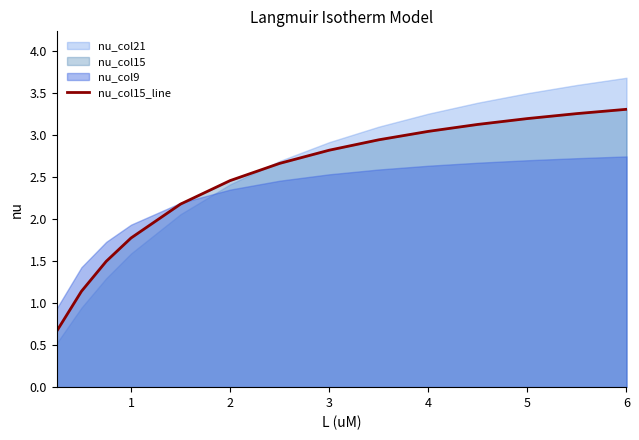

The nu_col15_line series shows 3.3 at 6. True or false?

True